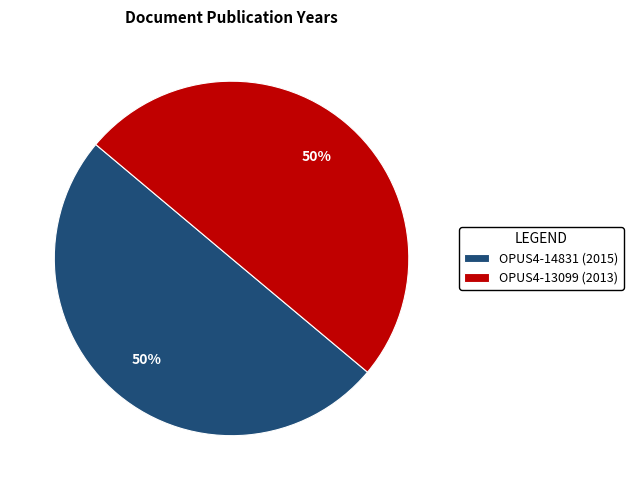

How many segments does this pie chart have?

2